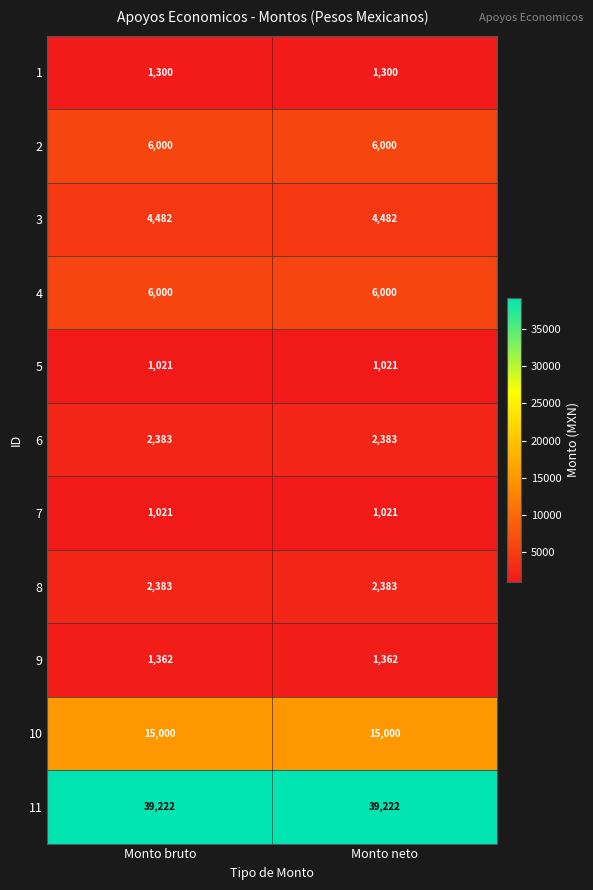

What is the spread (max minus min) of values at Monto bruto?

38201